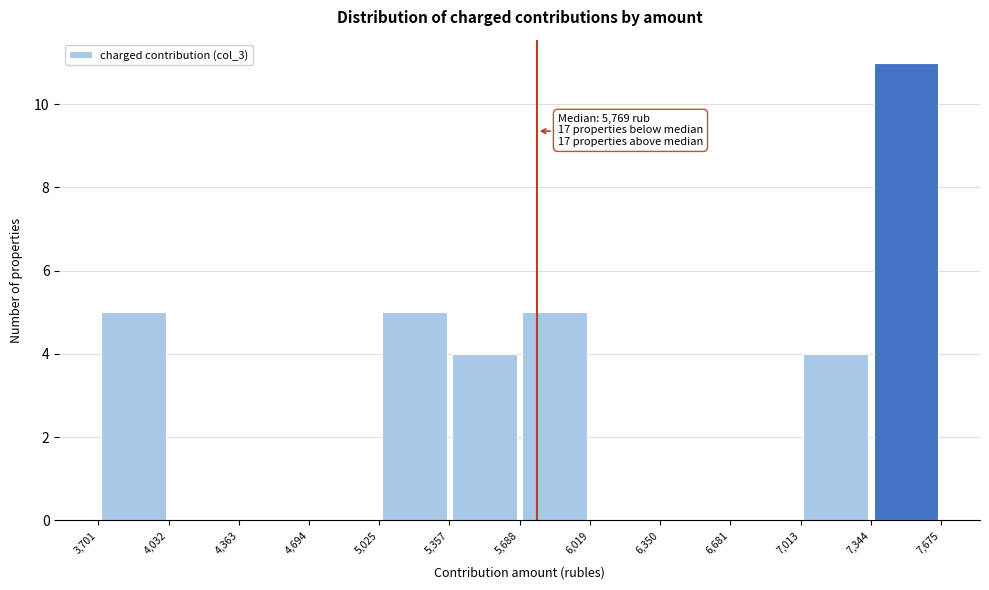

Which range on the x-axis has the tallest bar?

7,344 to 7,675